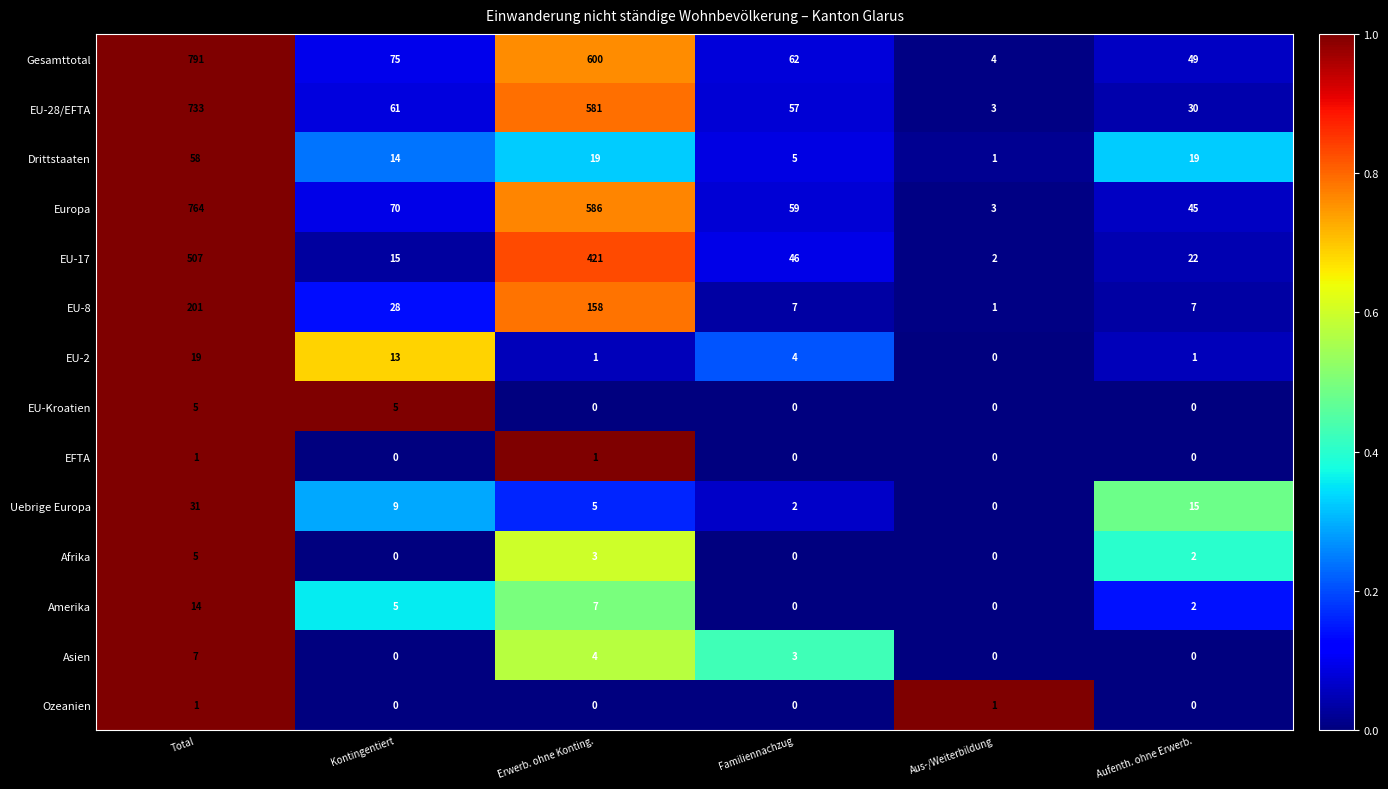

Is it true that EU-Kroatien equals 0 at Erwerb. ohne Konting.?

True